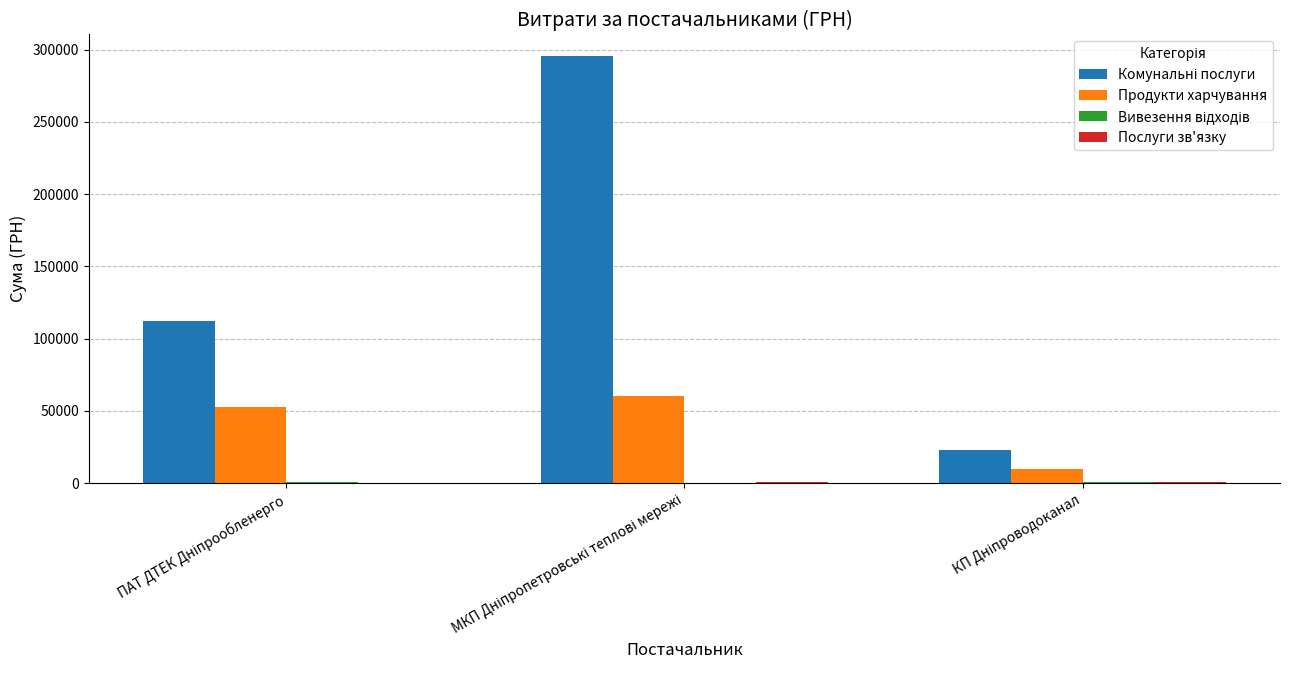

How many categories are shown in the chart?

3